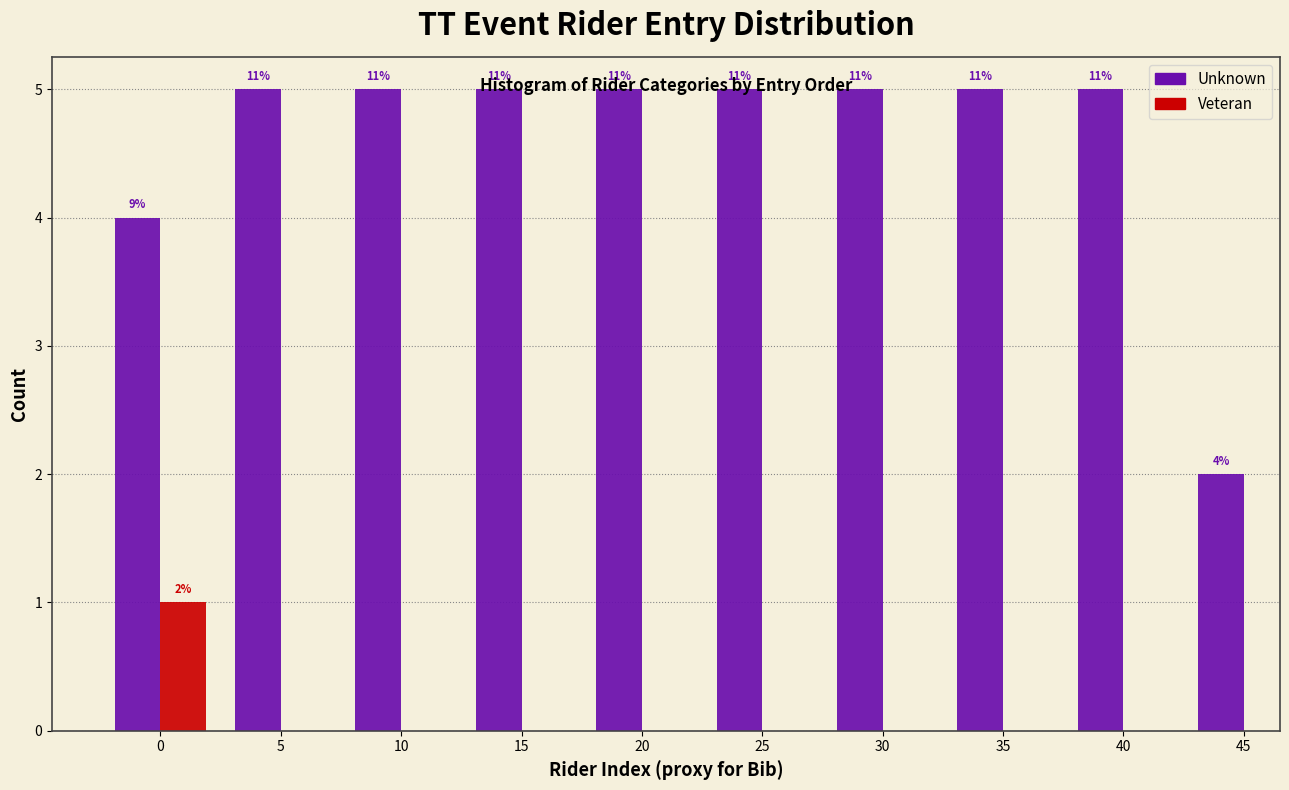

Are the bars grouped side by side (vs. stacked)?

Yes